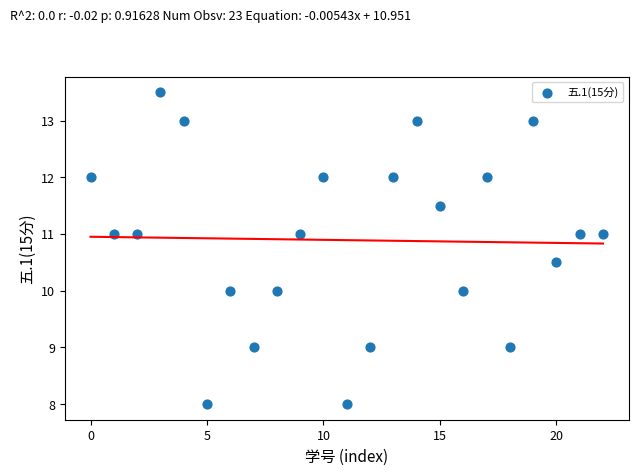

What is the range of Y values (max minus min)?

5.5